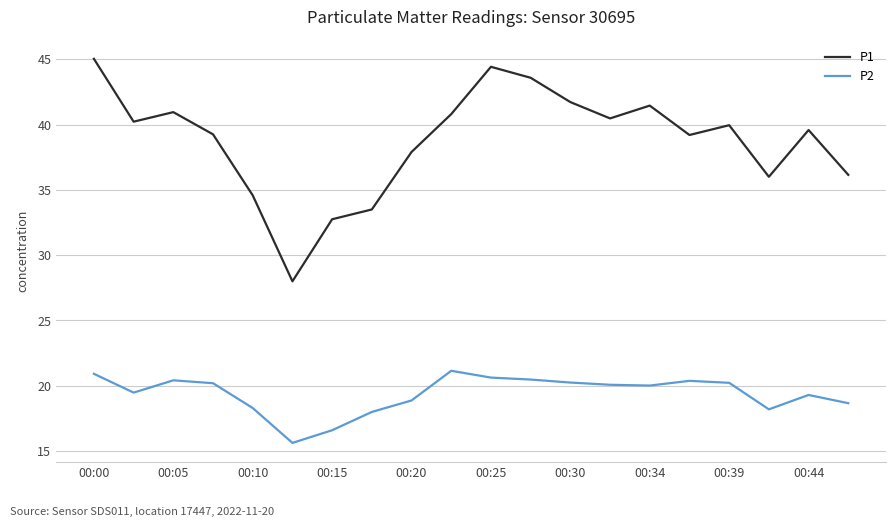

Which series has the largest total across all categories?

P1